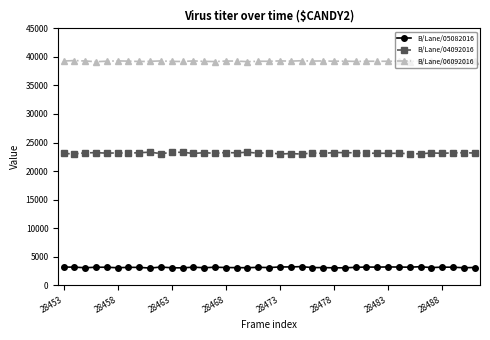

Does the chart have visible grid lines?

No